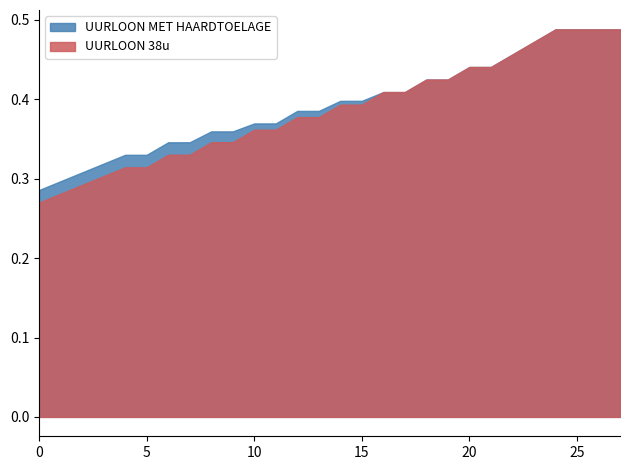

Count the UURLOON MET HAARDTOELAGE values in the range 0 to 1.

28